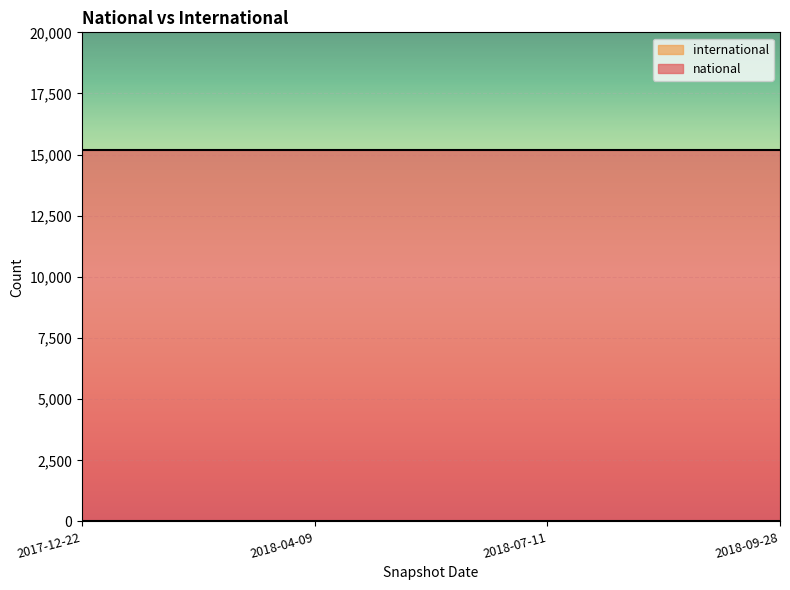

Which series has the largest total across all categories?

national